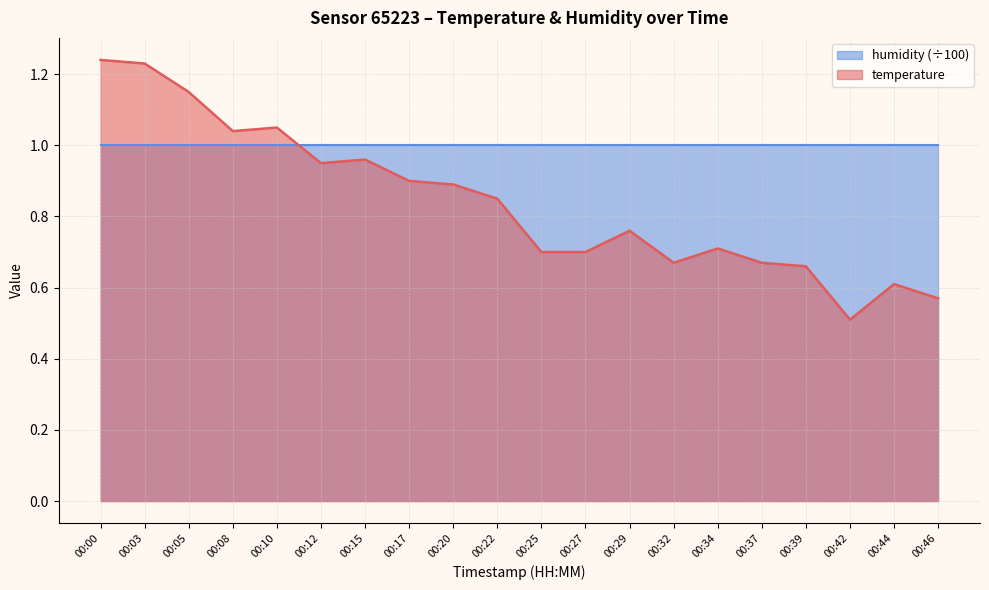

What is the average value?

0.8